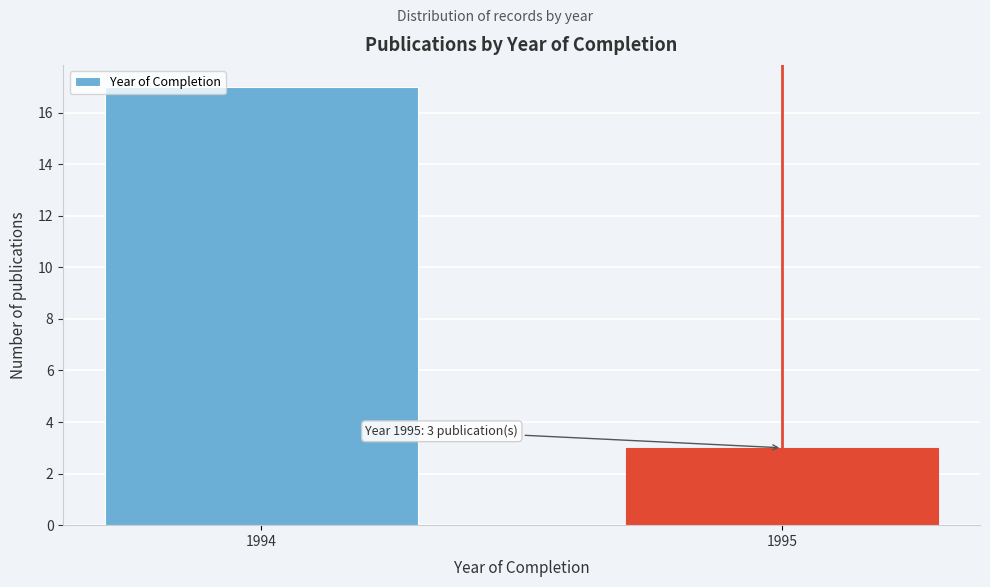

Reading left to right, extract all data points from this chart.

17	3